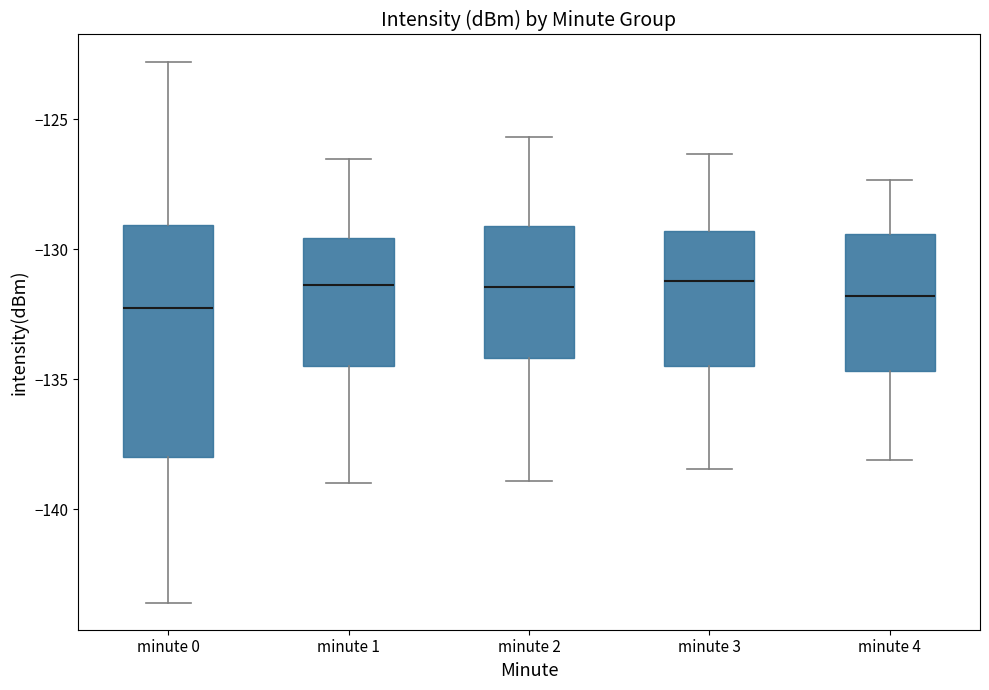

Reading left to right, read every box against the y-axis: the position of its median line, the range the box covers, and the ends of its whiskers. The values are not printed on the chart, so give them approximately, as read against the axis.

minute 0: median -132.5, box -138.0 to -129.0, whiskers -143.5 to -123.0
minute 1: median -131.5, box -134.5 to -129.5, whiskers -139.0 to -126.5
minute 2: median -131.5, box -134.0 to -129.0, whiskers -139.0 to -125.5
minute 3: median -131.0, box -134.5 to -129.5, whiskers -138.5 to -126.5
minute 4: median -132.0, box -134.5 to -129.5, whiskers -138.0 to -127.5